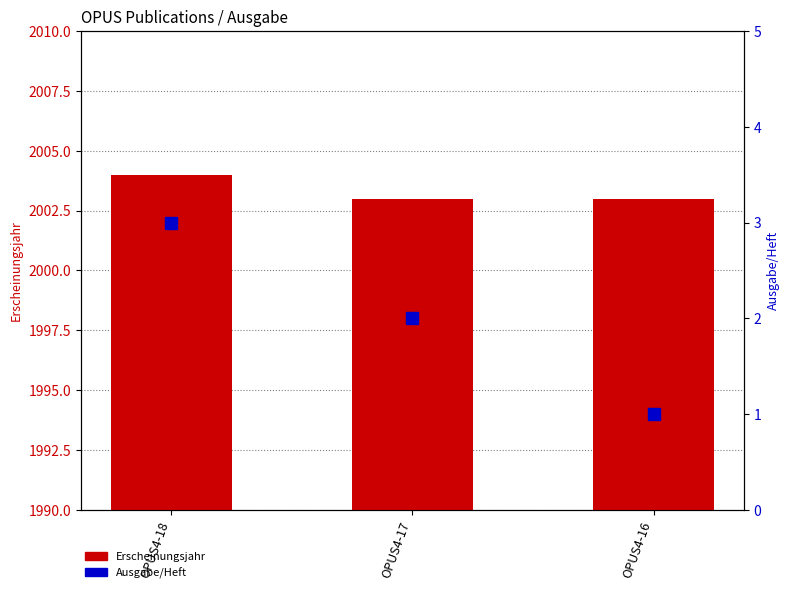

What is the difference between the maximum and second lowest values in the Ausgabe/Heft series?

1